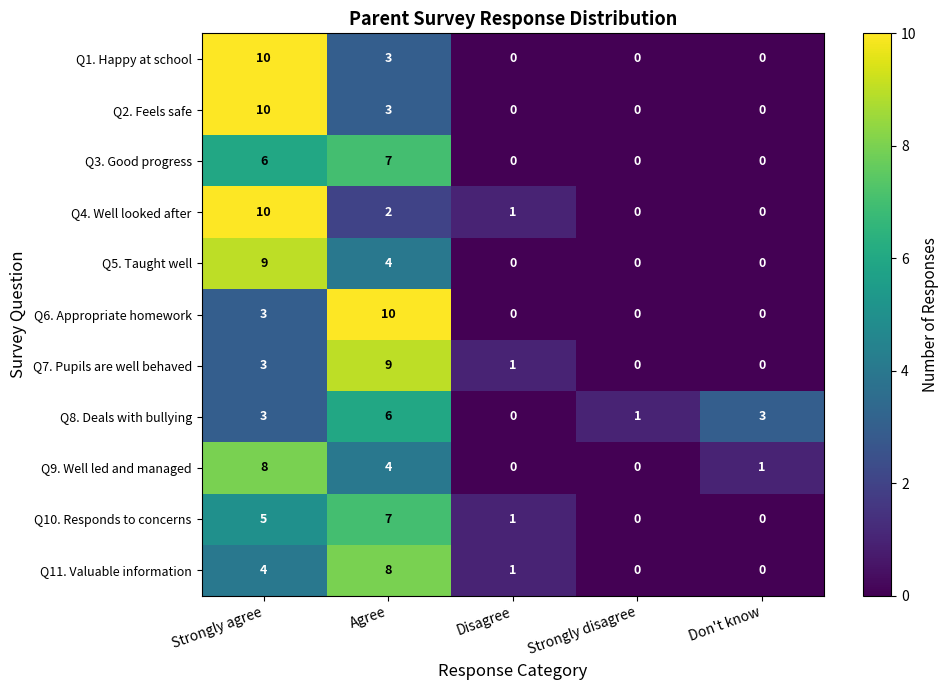

Count the Q5. Taught well values in the range 0 to 4.

4